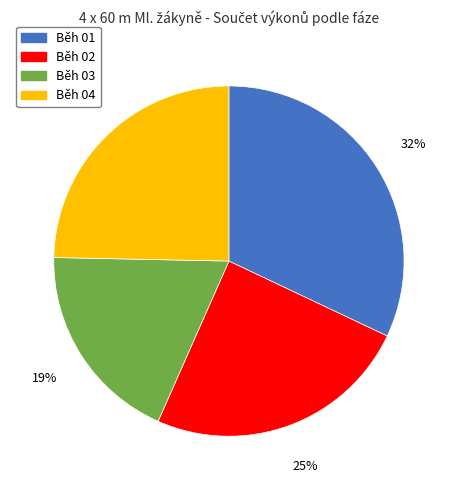

How many slices are in this pie chart?

4